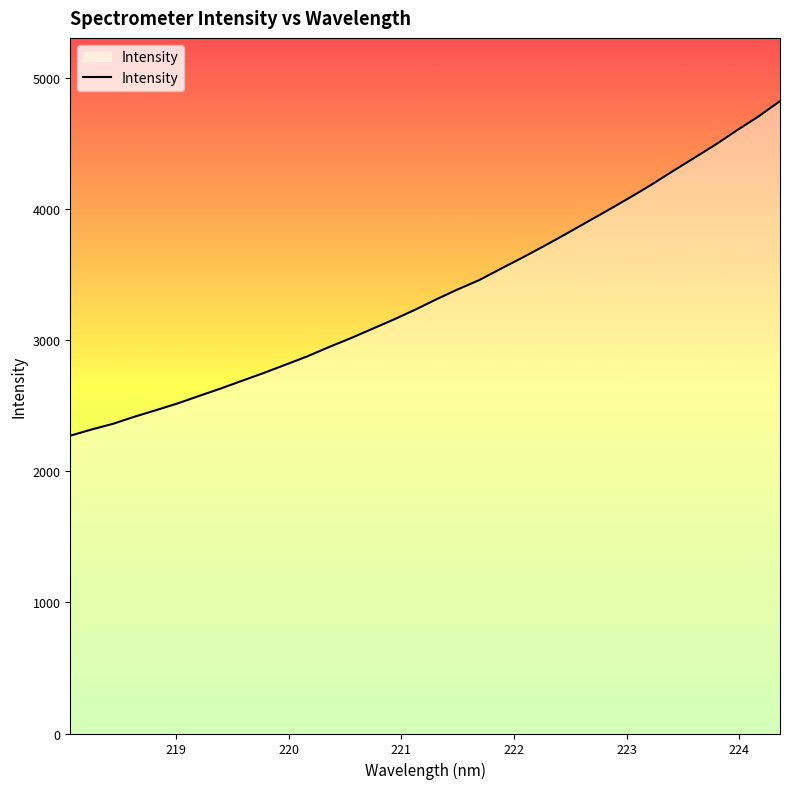

What is the minimum value shown in the chart?

2270.8